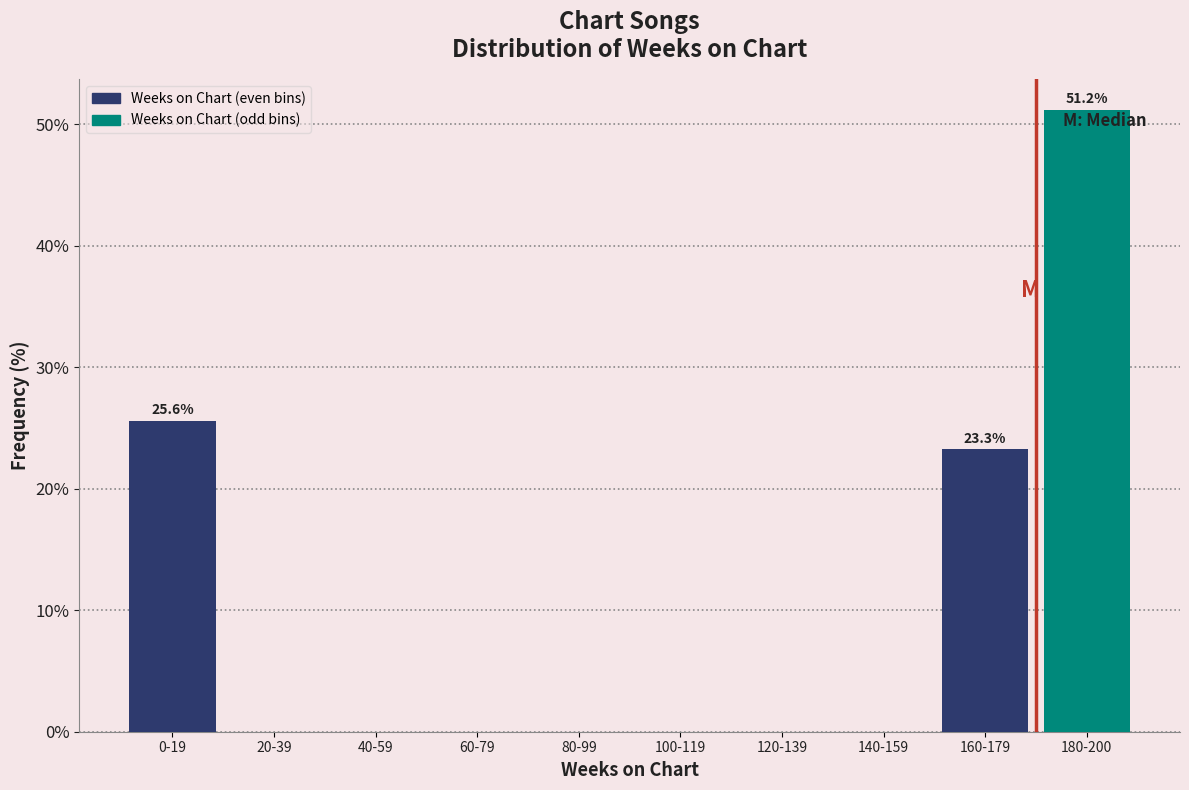

Reading right to left, transcribe all the data shown in this chart.

180-200=51.2	160-179=23.3	140-159=0.0	120-139=0.0	100-119=0.0	80-99=0.0	60-79=0.0	40-59=0.0	20-39=0.0	0-19=25.6